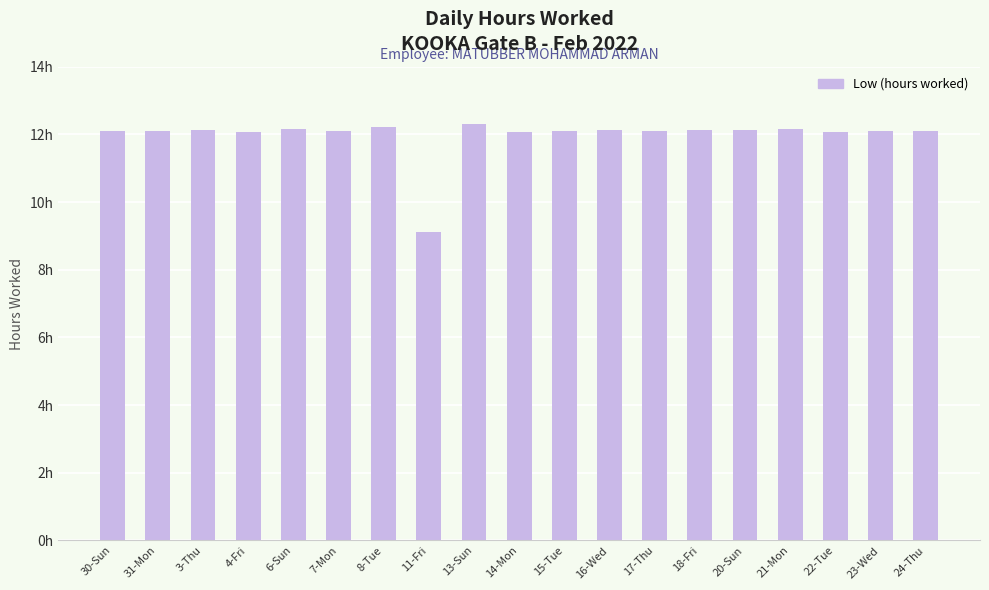

Rank the categories by value from highest to lowest.

13-Sun, 8-Tue, 6-Sun, 21-Mon, 3-Thu, 20-Sun, 16-Wed, 18-Fri, 17-Thu, 15-Tue, 23-Wed, 30-Sun, 31-Mon, 7-Mon, 24-Thu, 4-Fri, 14-Mon, 22-Tue, 11-Fri